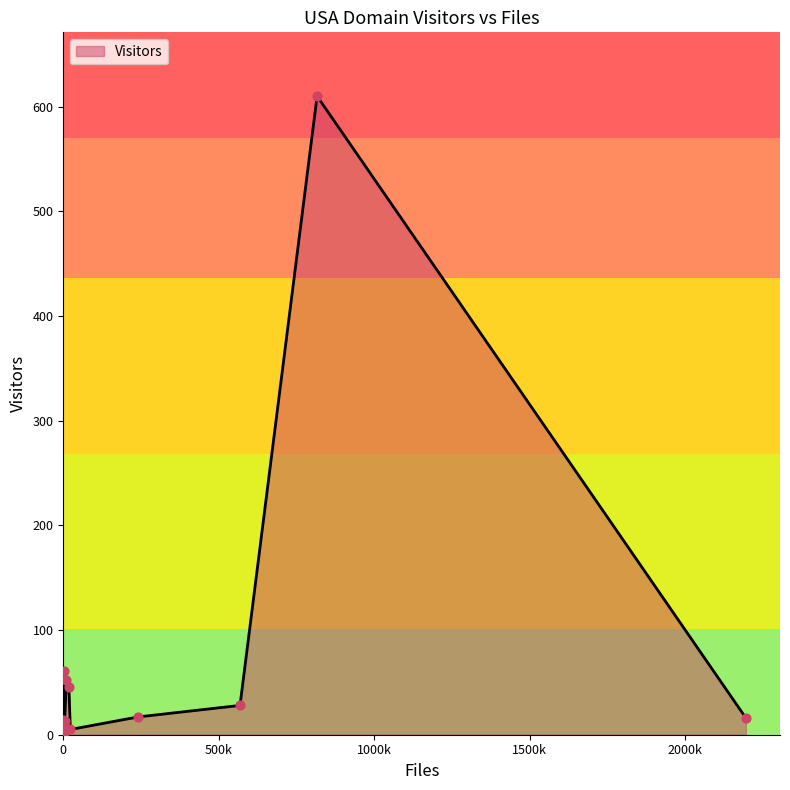

Between utexas.edu and gsfc.nasa.gov, which is larger?

gsfc.nasa.gov